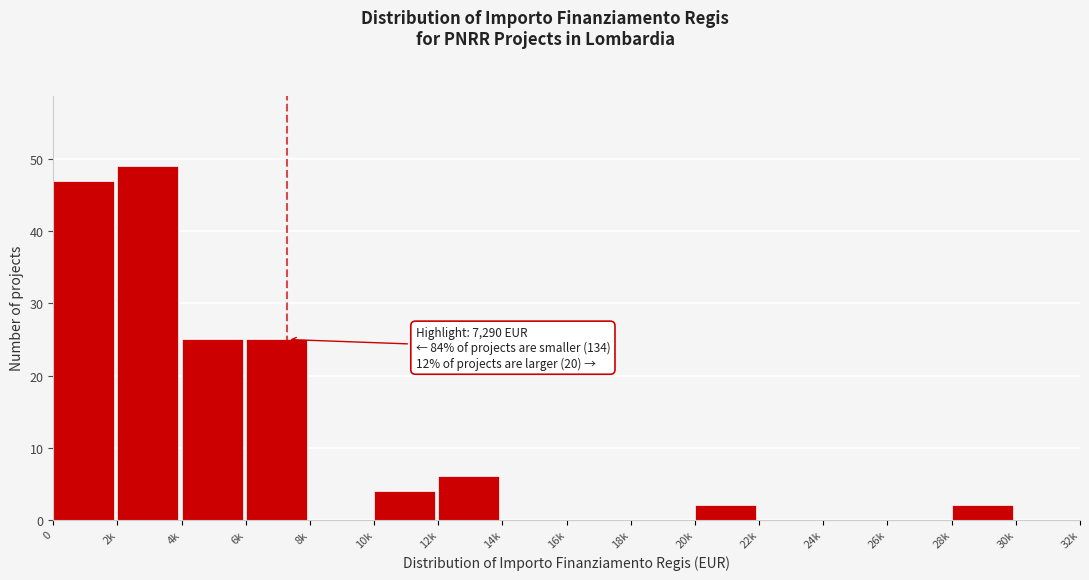

Reading left to right, extract all data points from this chart.

0=47	2k=49	4k=25	6k=25	8k=0	10k=4	12k=6	14k=0	16k=0	18k=0	20k=2	22k=0	24k=0	26k=0	28k=2	30k=0